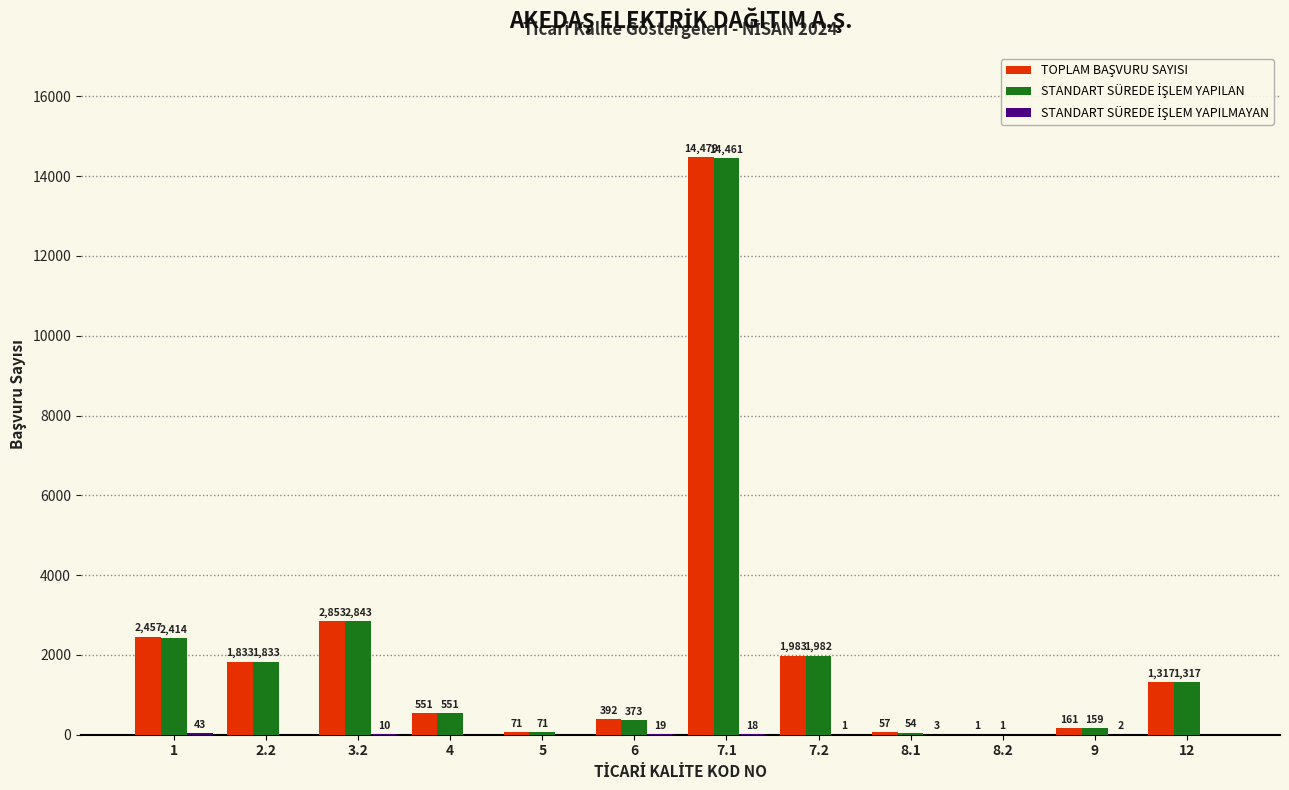

Which category has the highest value across all series?

7.1